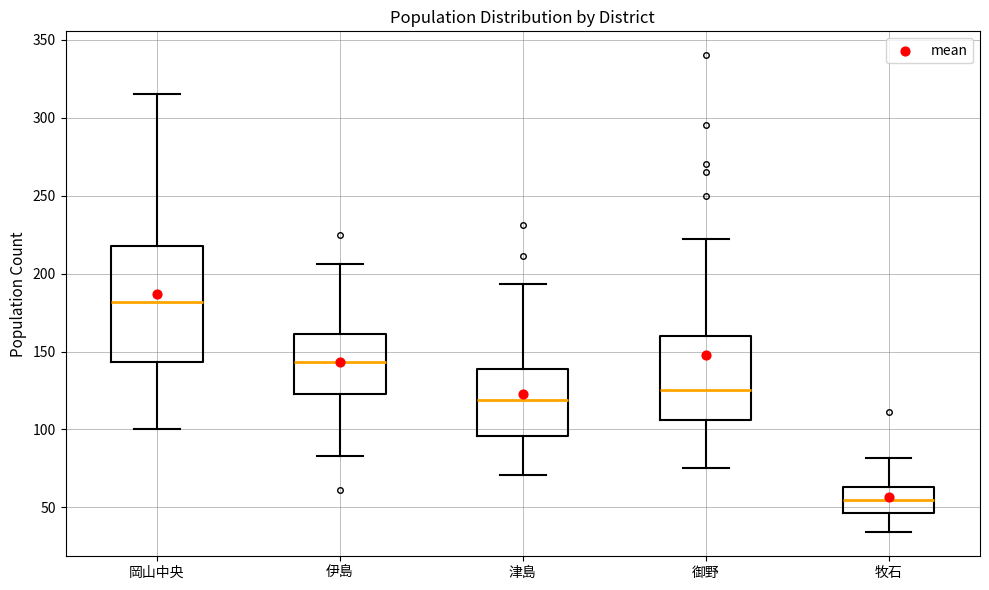

Where does the lower whisker of the box for 御野 end on the y-axis? The values are not printed on the chart, so give them approximately, as read against the axis.

75